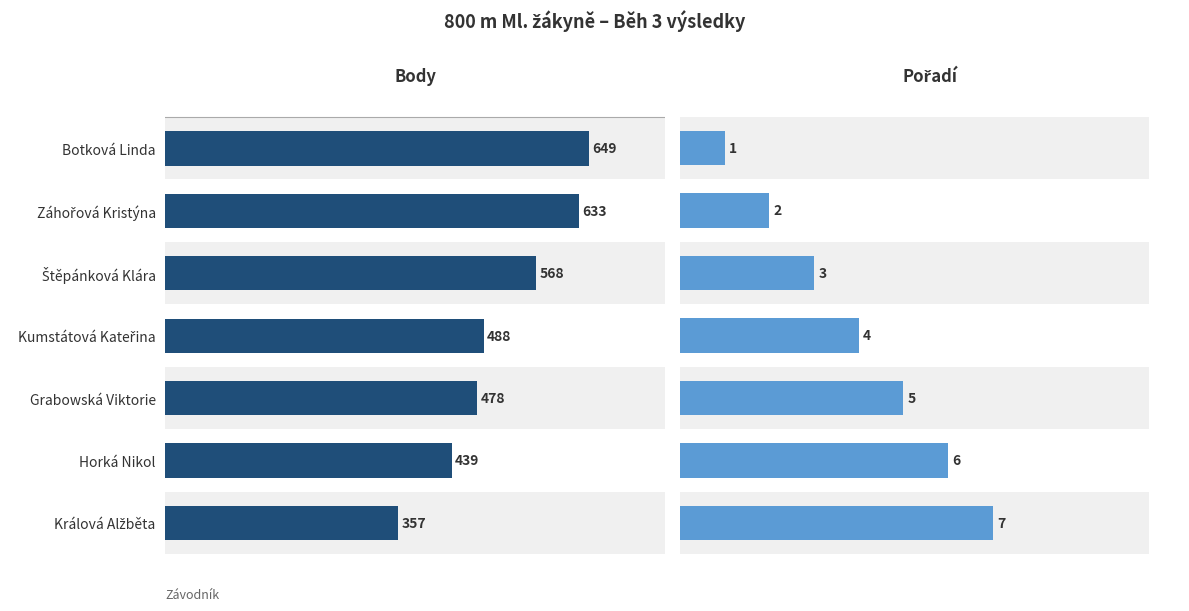

List the labels in order of Body value, smallest first.

Králová Alžběta, Horká Nikol, Grabowská Viktorie, Kumstátová Kateřina, Štěpánková Klára, Záhořová Kristýna, Botková Linda